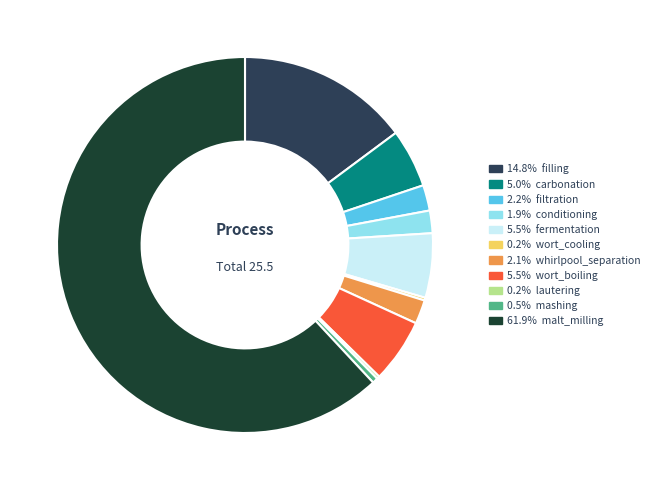

Does any single category account for the majority?

Yes